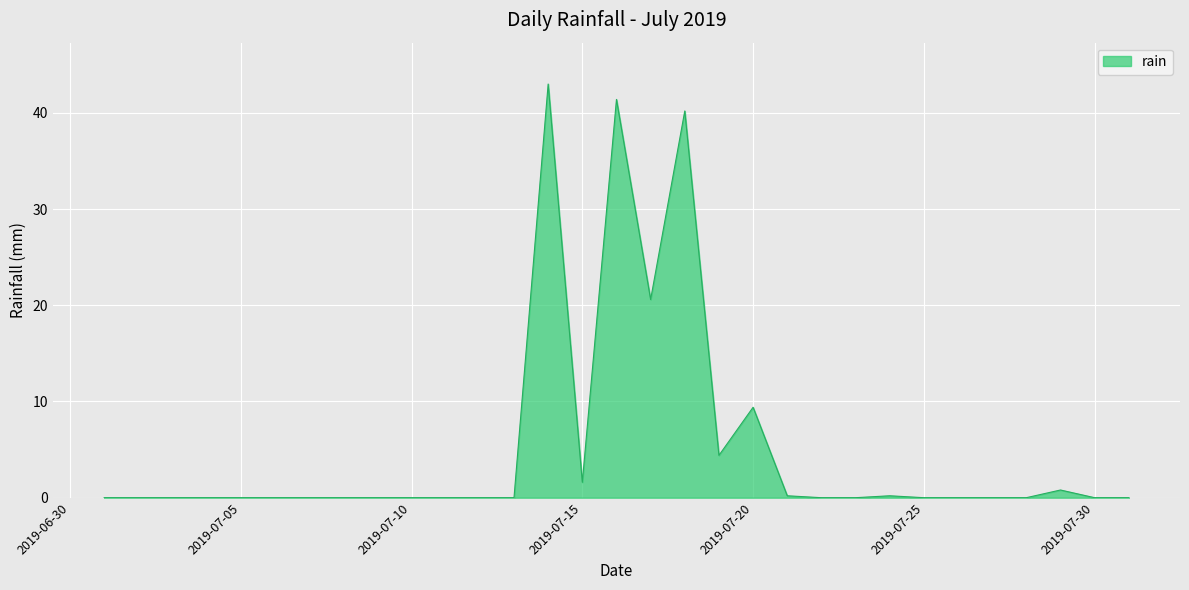

How many interior local valleys (lower than both neighbors) does the data have?

3